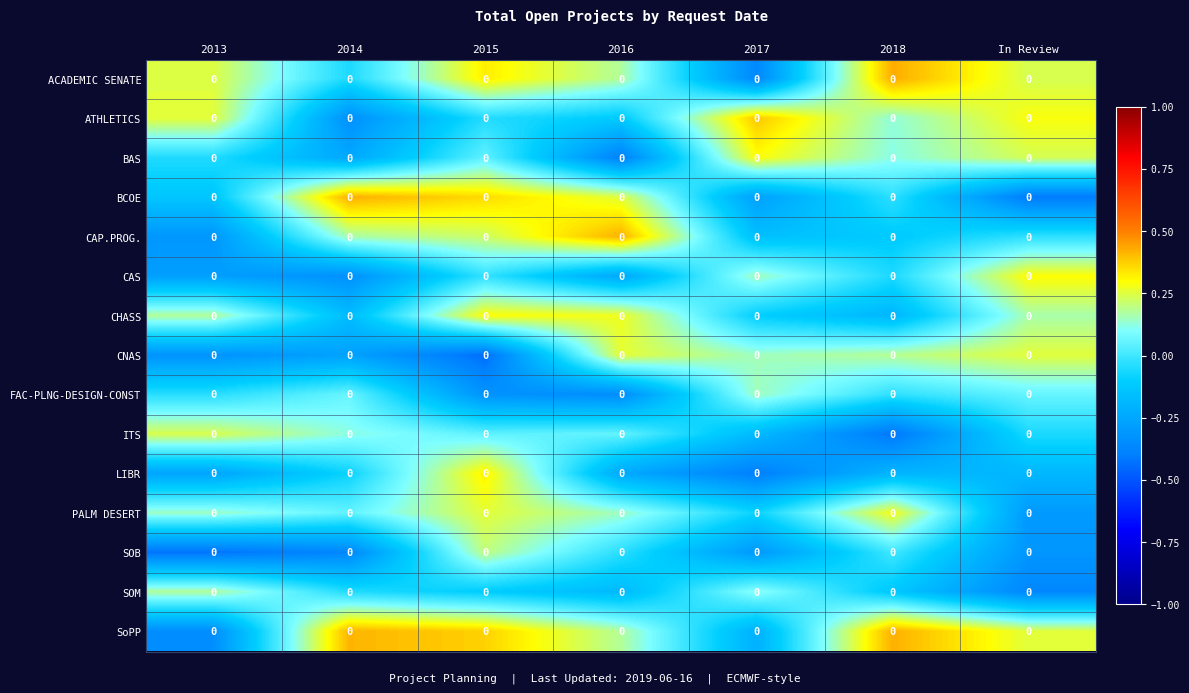

Between 2018 and 2014, which is larger?

2018